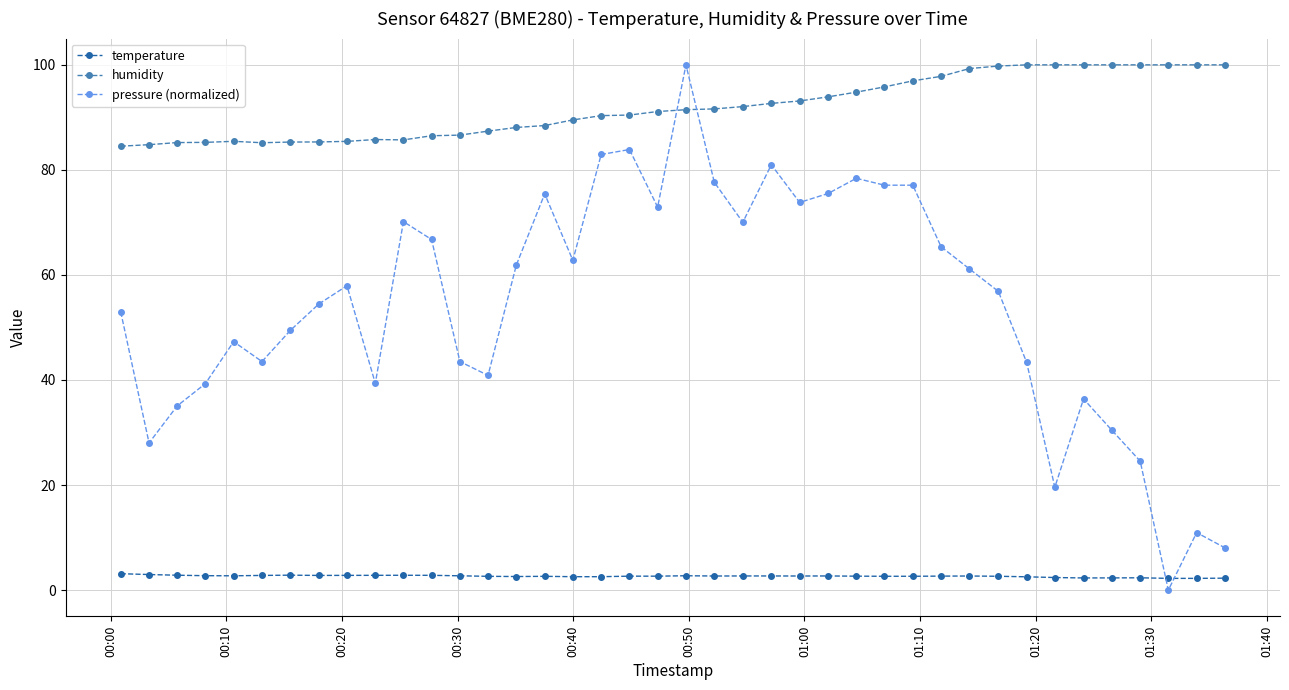

What is the value of the humidity point at the 33rd from the left?

100.0